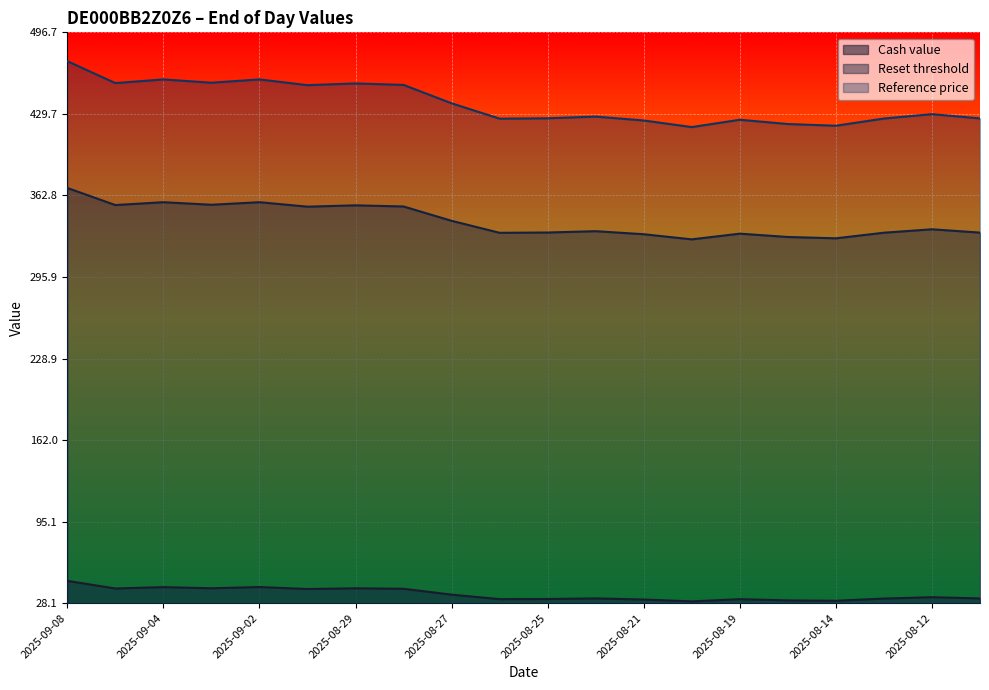

True or false: Reset threshold and Cash value cross at least once.

False